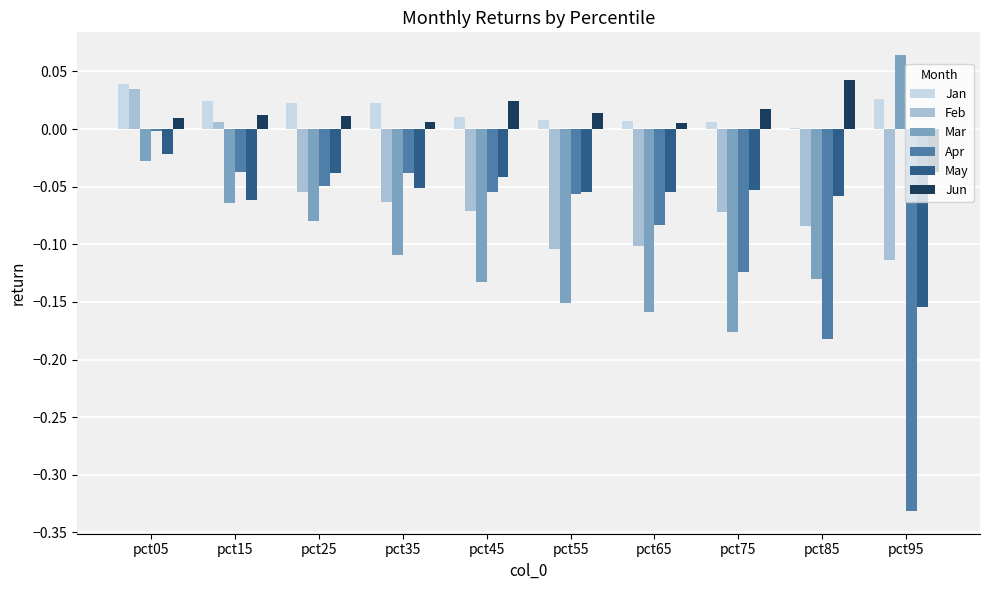

What is the total value across all series at pct95?

-0.5